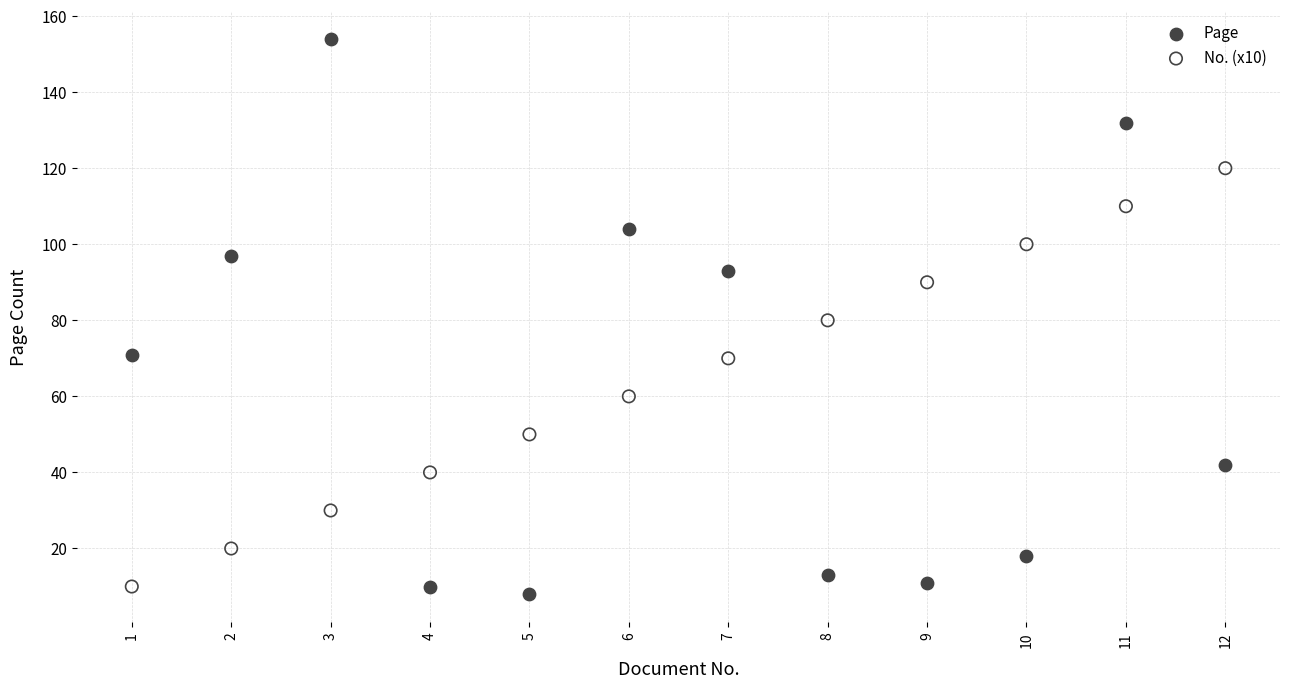

What are all the series names shown in the legend?

Page, No. (x10)